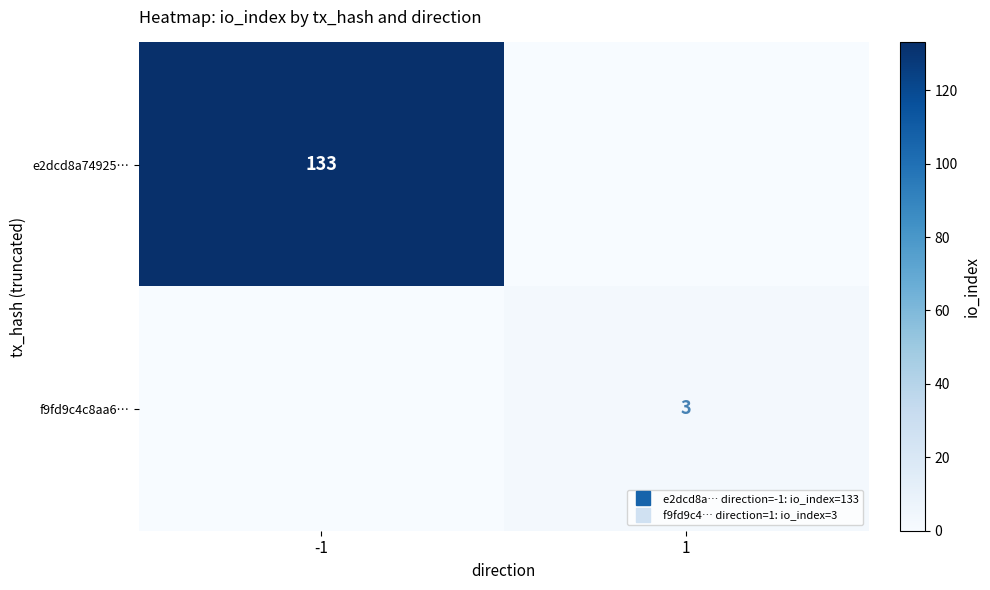

How many values in f9fd9c4c8aa6… are above zero?

1